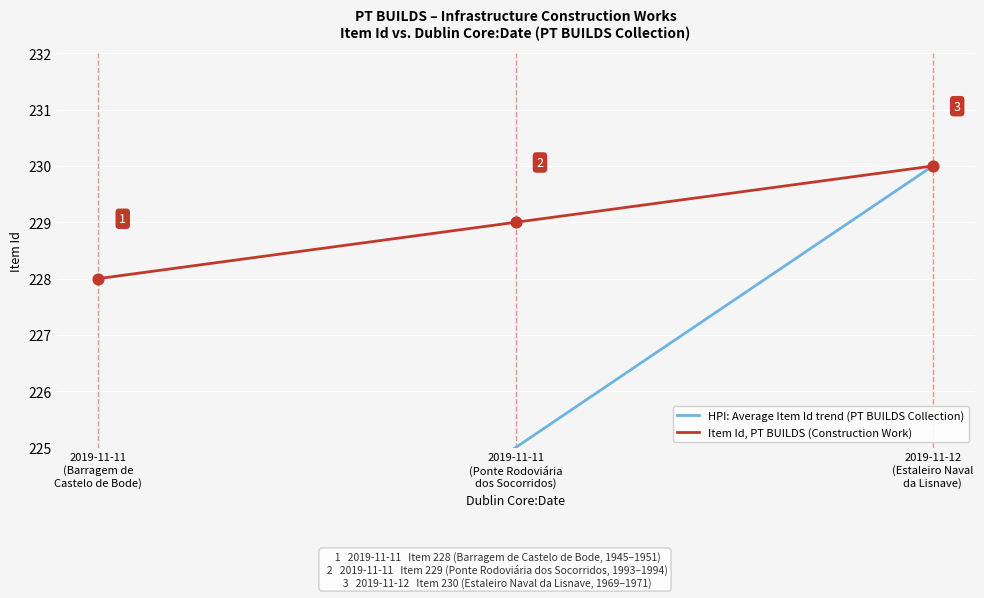

Which series contains the highest Y value?

HPI: Average Item Id trend (PT BUILDS Collection)